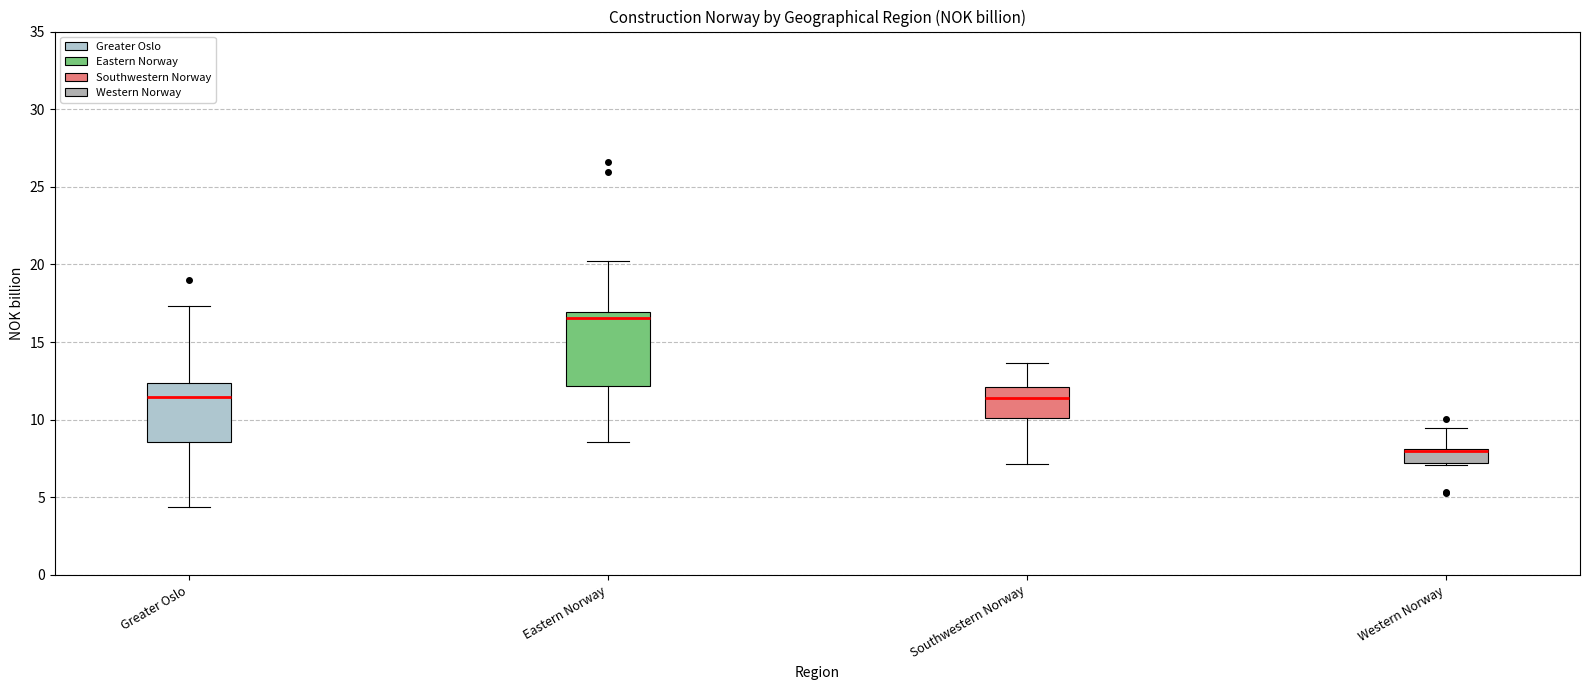

Reading left to right, transcribe this box plot: for each box, give where its median line is, the range the box spans, and where its two whiskers end, as read against the y-axis. The values are not printed on the chart, so give them approximately, as read against the axis.

Greater Oslo: median 11.5, box 8.5 to 12.5, whiskers 4.5 to 17.5
Eastern Norway: median 16.5, box 12.0 to 17.0, whiskers 8.5 to 20.0
Southwestern Norway: median 11.5, box 10.0 to 12.0, whiskers 7.0 to 13.5
Western Norway: median 8.0 (just below the box's upper edge), box 7.0 to 8.0, whiskers 7.0 to 9.5